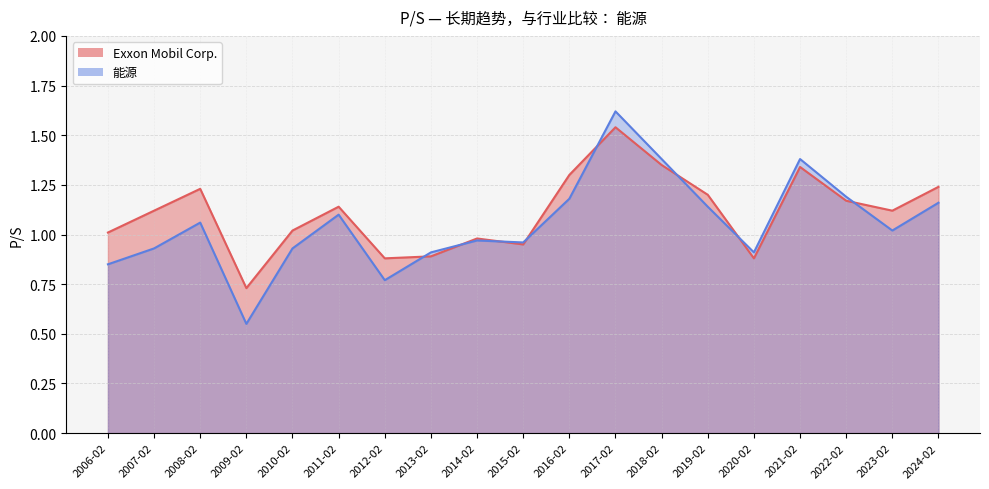

Rank the series by their maximum value, from highest to lowest.

能源, Exxon Mobil Corp.